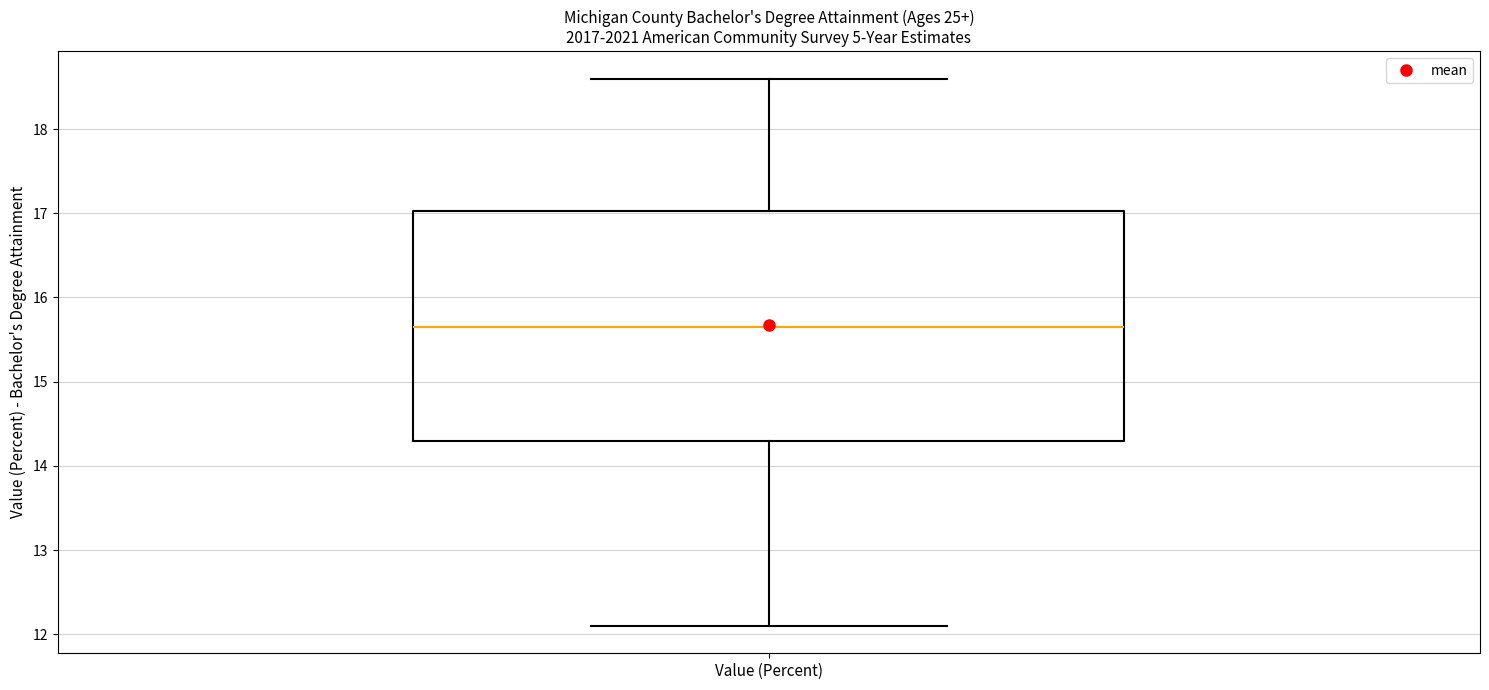

Read this box plot against the y-axis: the position of the median line, the range covered by the box, and the ends of both whiskers. The values are not printed on the chart, so give them approximately, as read against the axis.

median 15.7, box 14.3 to 17.0, whiskers 12.1 to 18.6